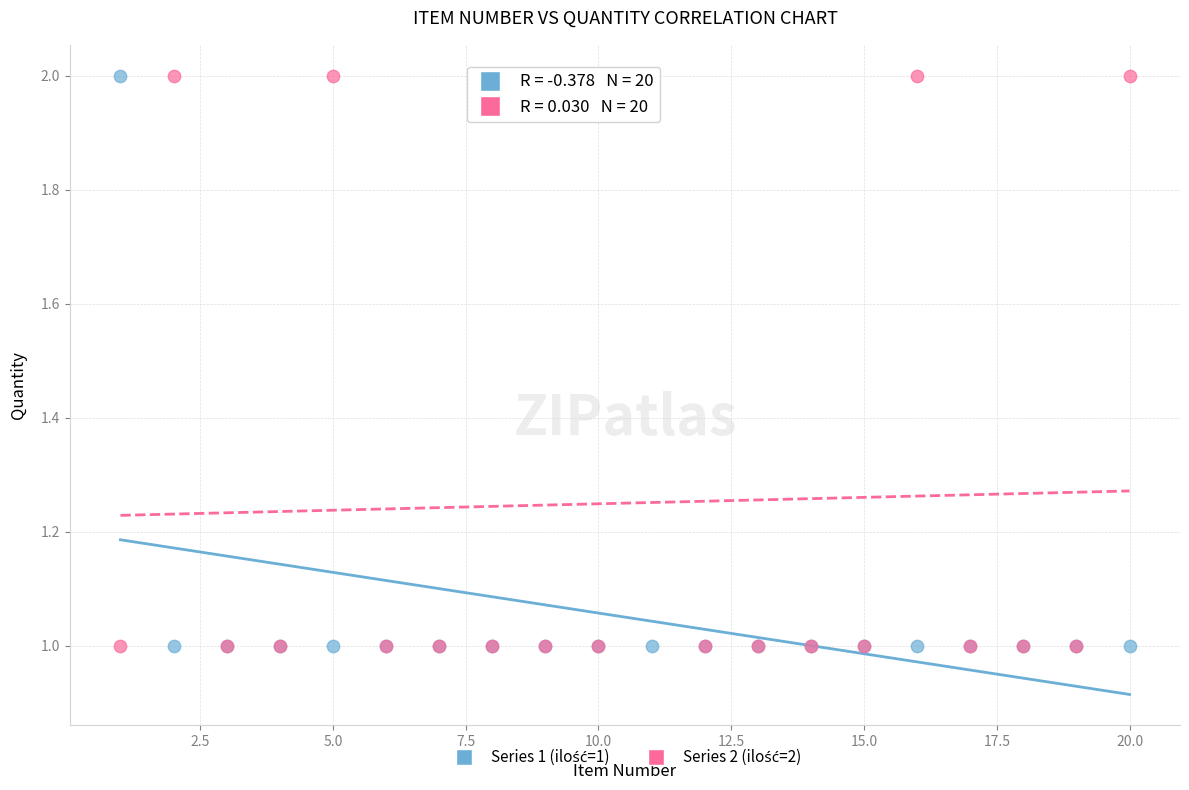

What is the X range (max minus min) for the scatter plot?

19